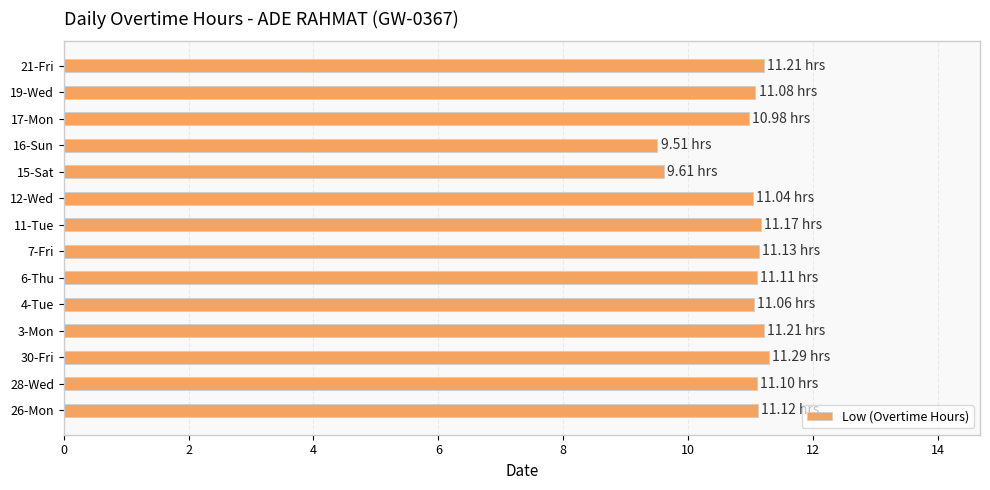

What is the average value?

10.9